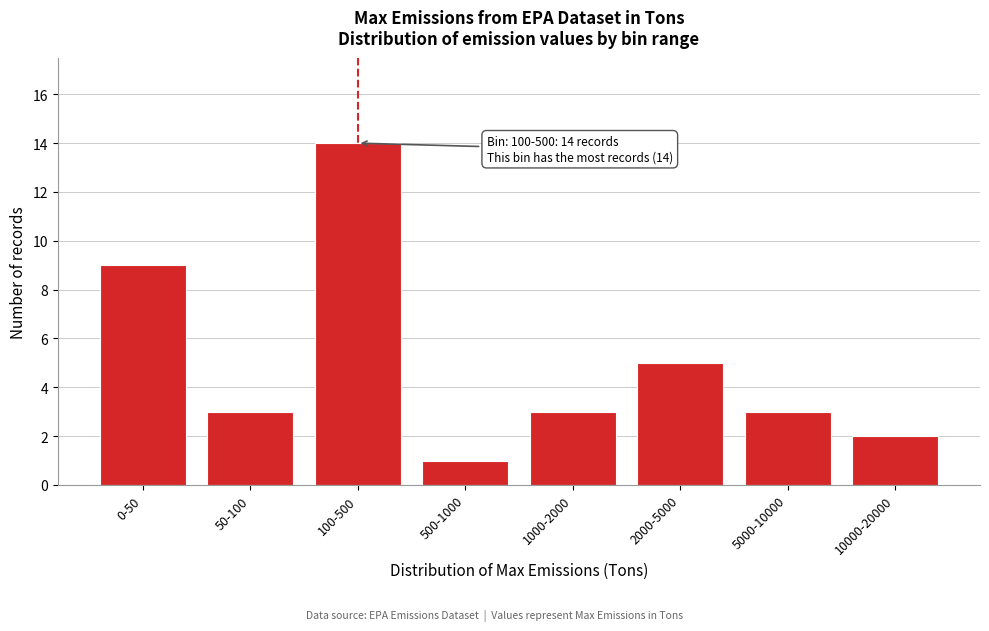

Reading left to right, transcribe all the data shown in this chart.

0-50=9	50-100=3	100-500=14	500-1000=1	1000-2000=3	2000-5000=5	5000-10000=3	10000-20000=2